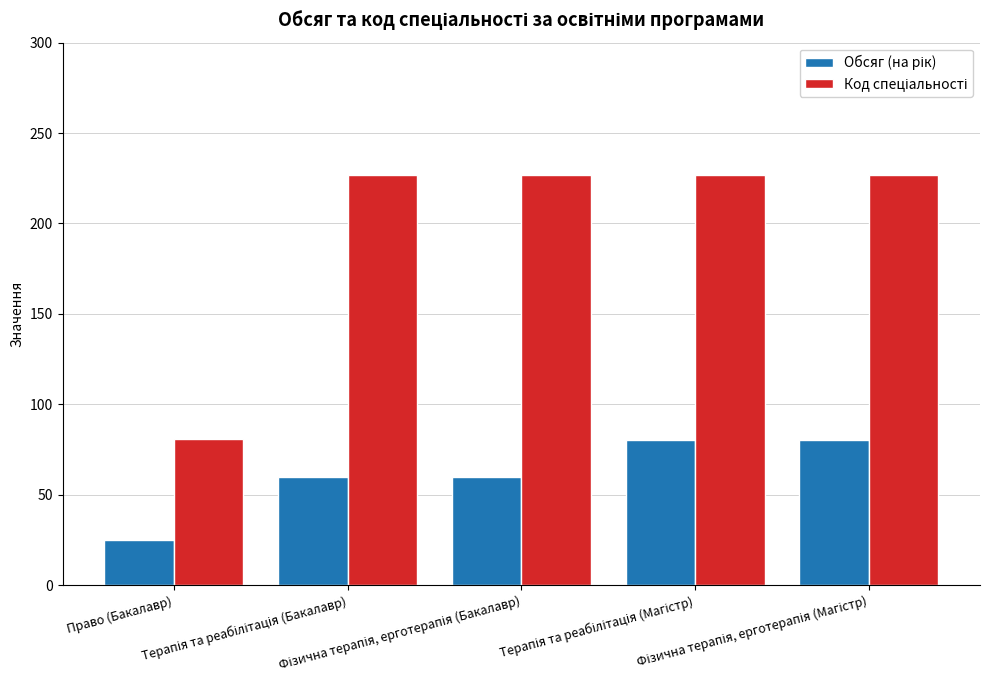

How many bars are there in total?

10